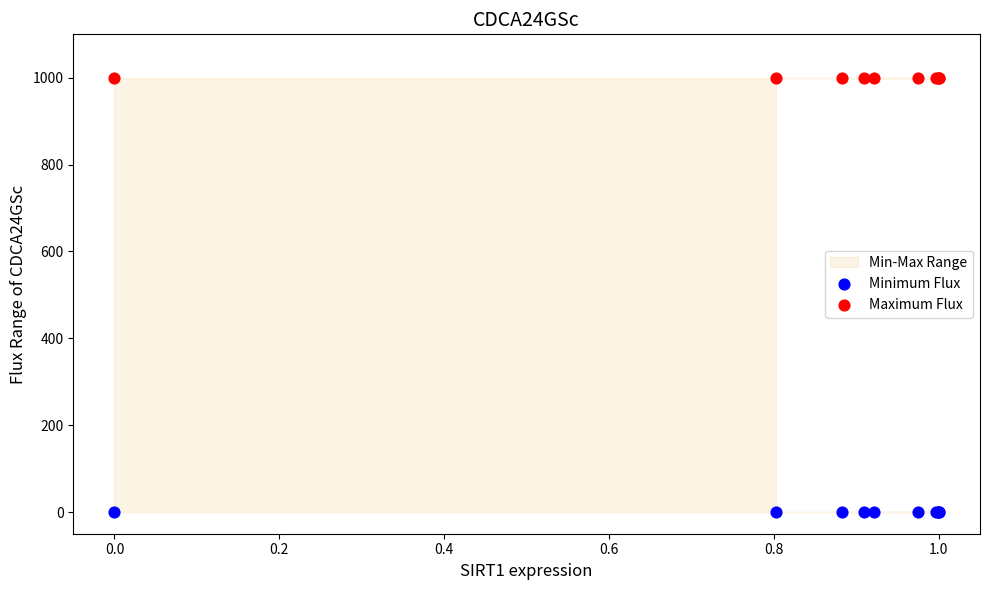

Which series reaches the maximum Y coordinate?

Maximum Flux